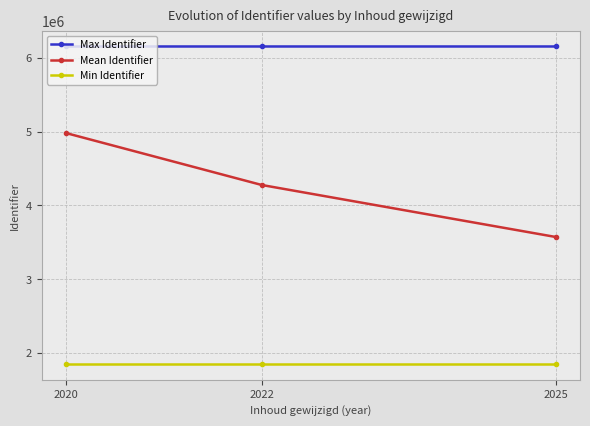

What is the value of the Max Identifier point at the 2nd from the left?

6153108